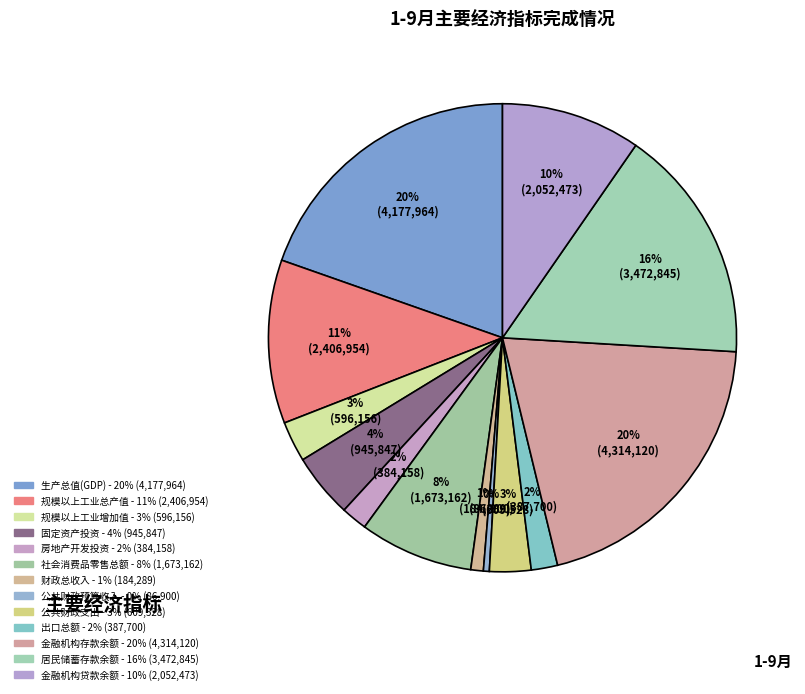

To the nearest percent, what portion does 财政总收入 represent?

1%